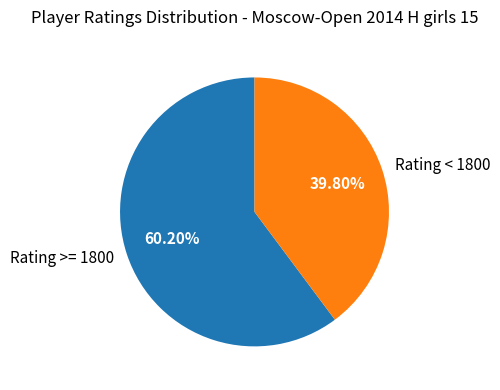

Combined, do Rating < 1800 and Rating >= 1800 account for over 50%?

Yes